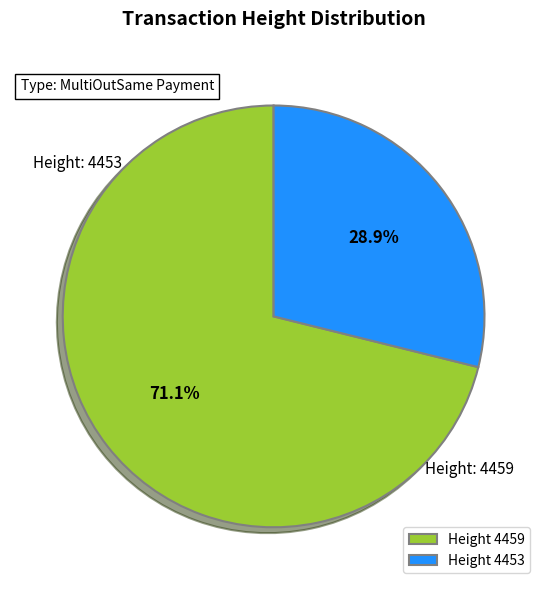

Count the number of slices in the pie.

2